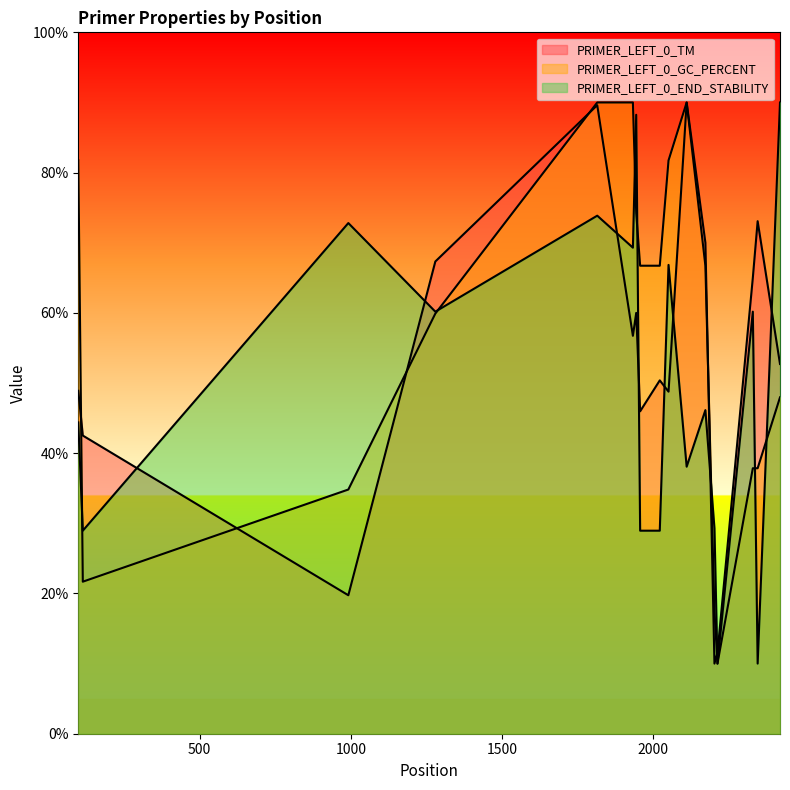

Which series has the largest total across all categories?

PRIMER_LEFT_0_GC_PERCENT